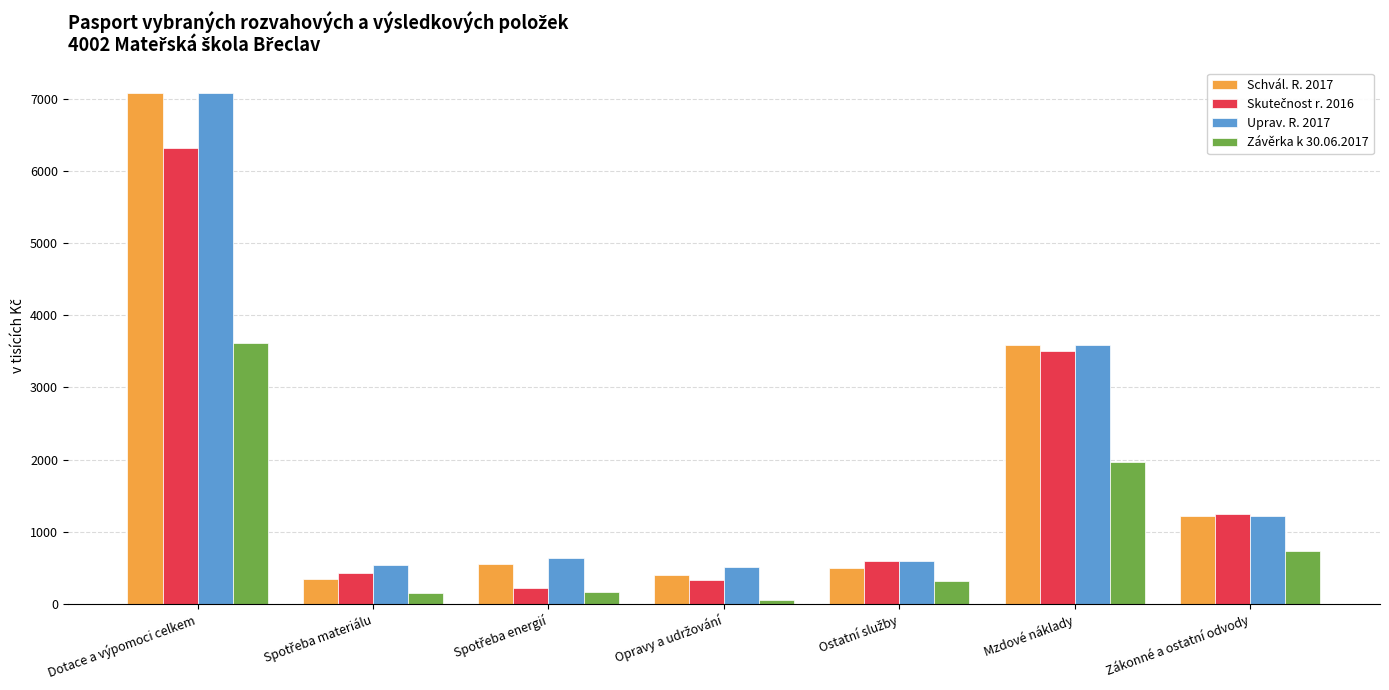

Does the chart contain any negative values?

No